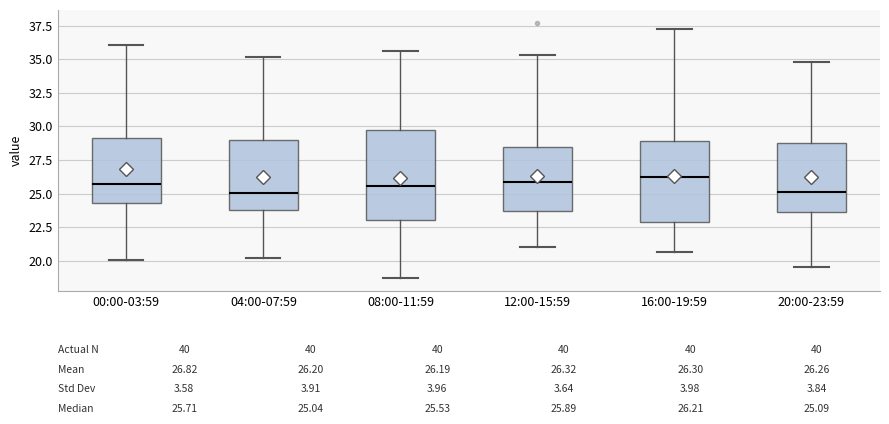

Comparing the boxes themselves (not the whiskers), which one is the tallest?

08:00-11:59